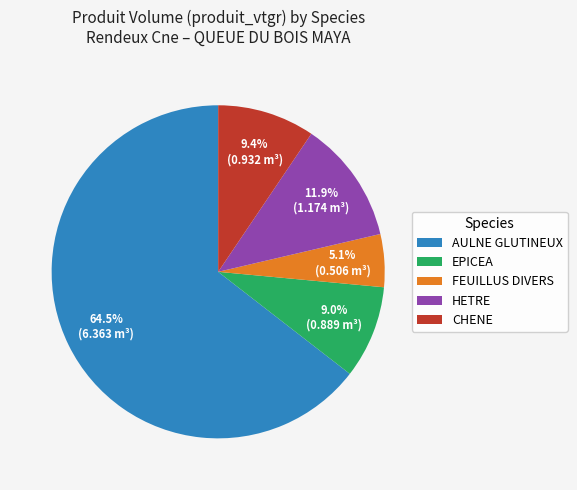

Between EPICEA and FEUILLUS DIVERS, which is larger?

EPICEA